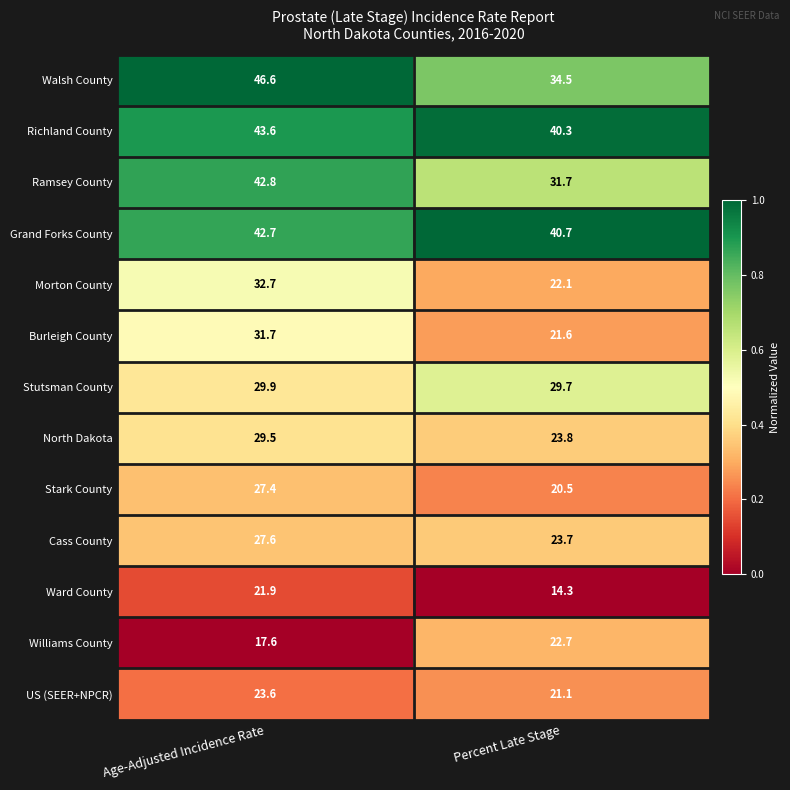

The value of Ward County at Age-Adjusted Incidence Rate is 8.0. True or false?

False